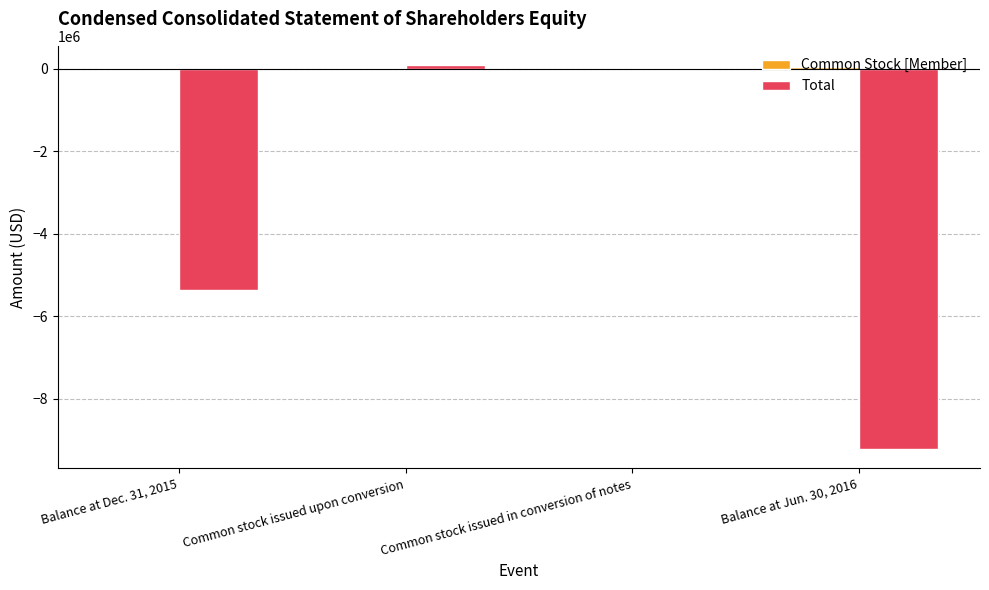

Where is Total nearest to the value -4561500?

Balance at Dec. 31, 2015